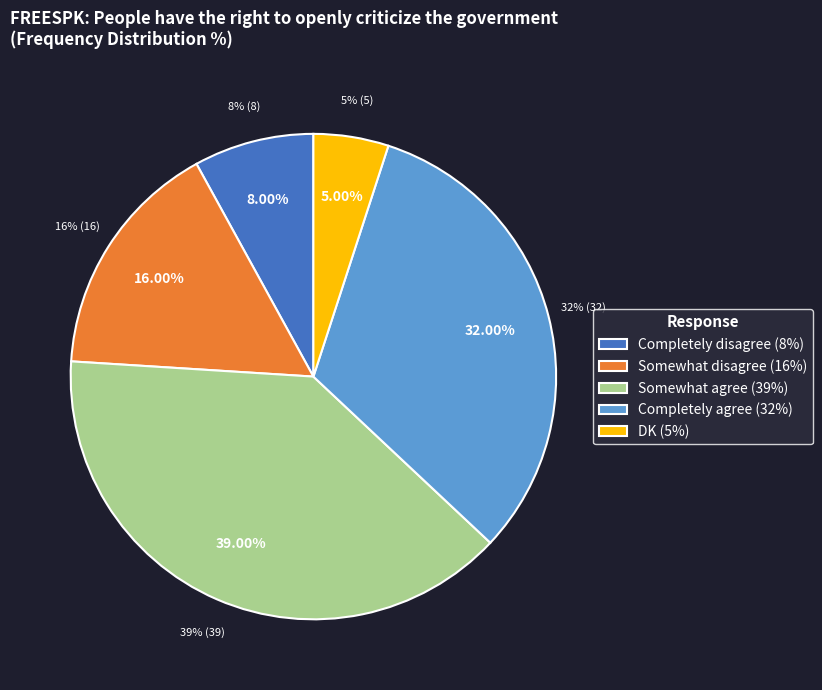

True or false: Completely agree accounts for 20% of the total.

False